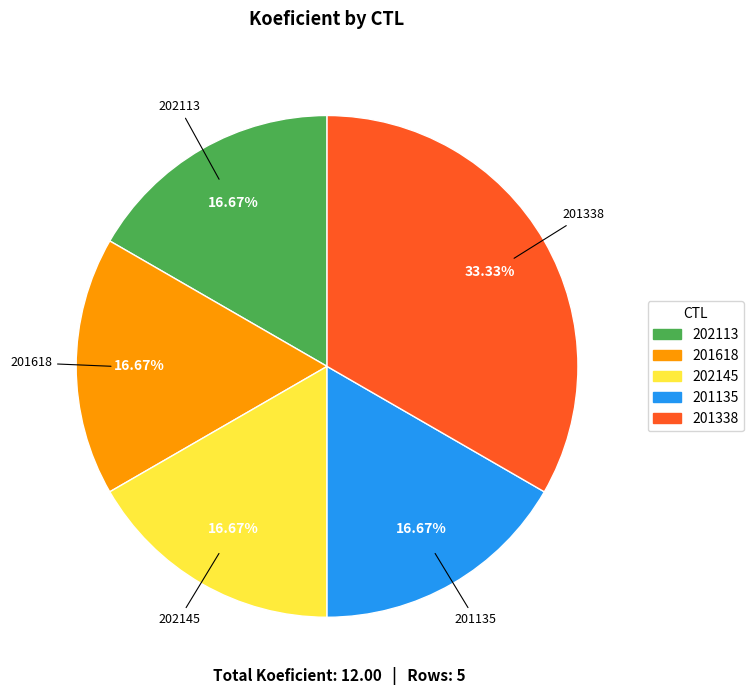

How many segments does this pie chart have?

5